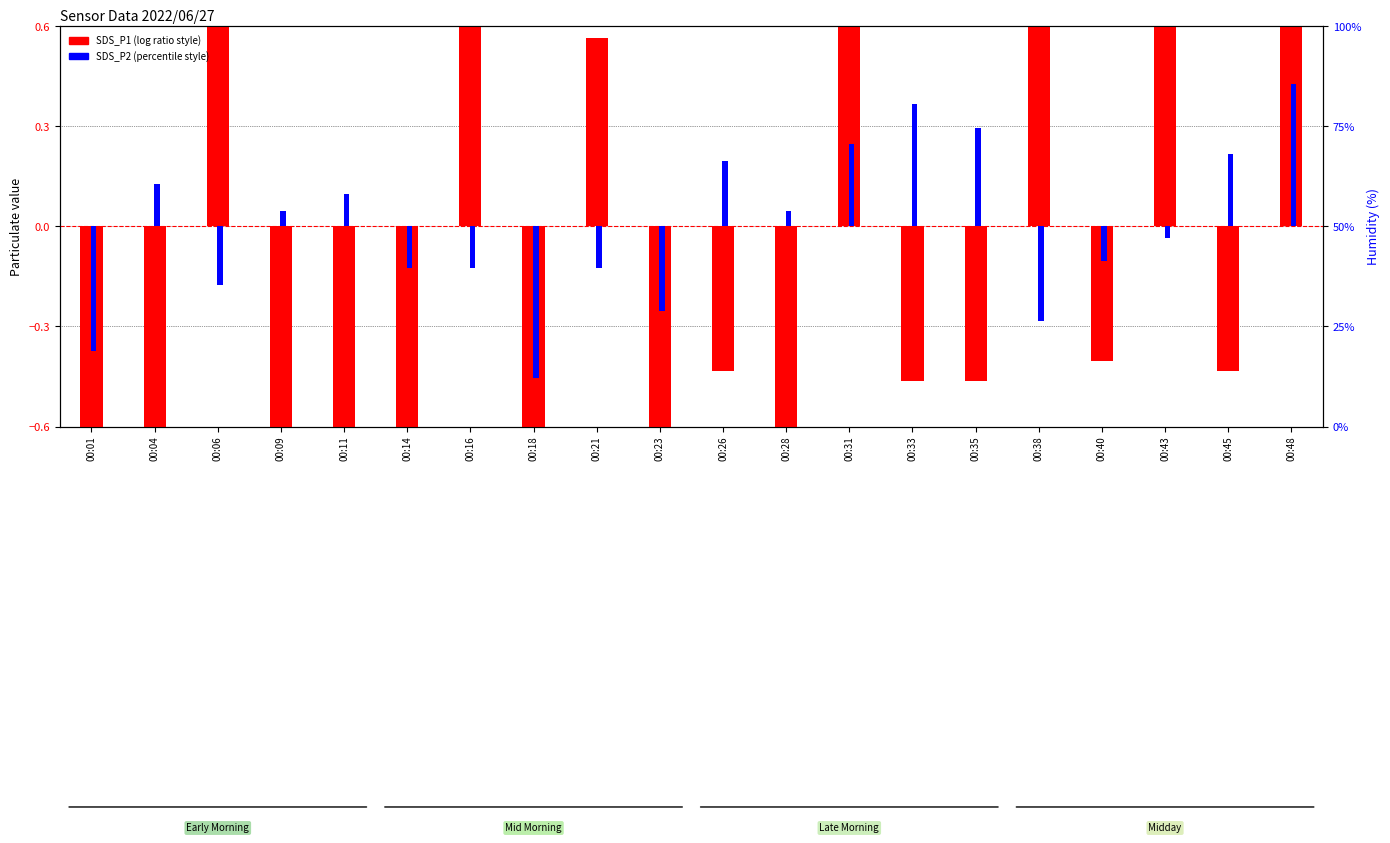

How many bars are there in total?

40